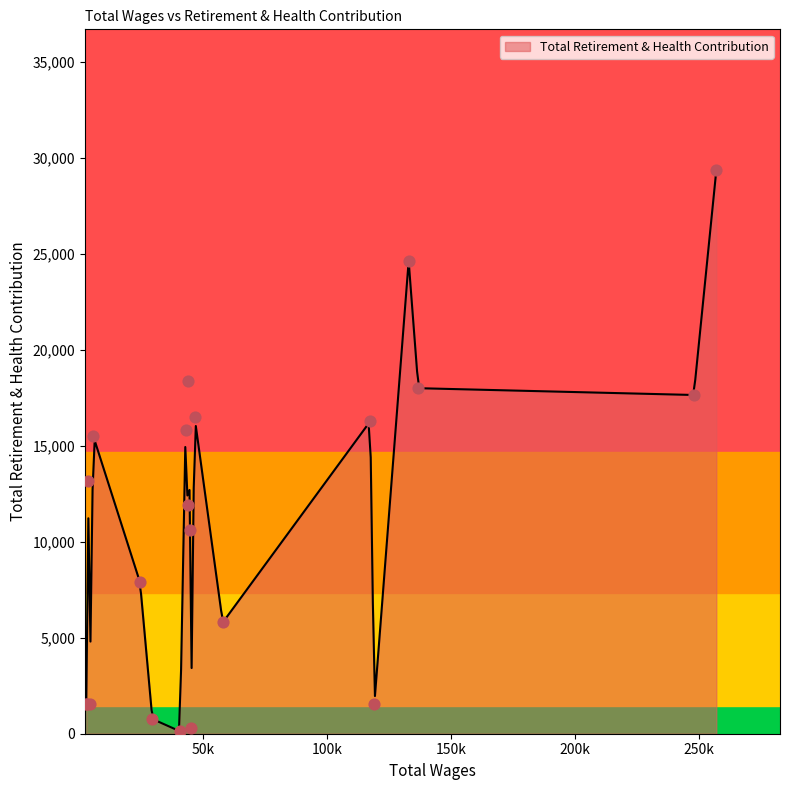

What is the ratio of the value at 24396.0 to the value at 256974.0?

0.3